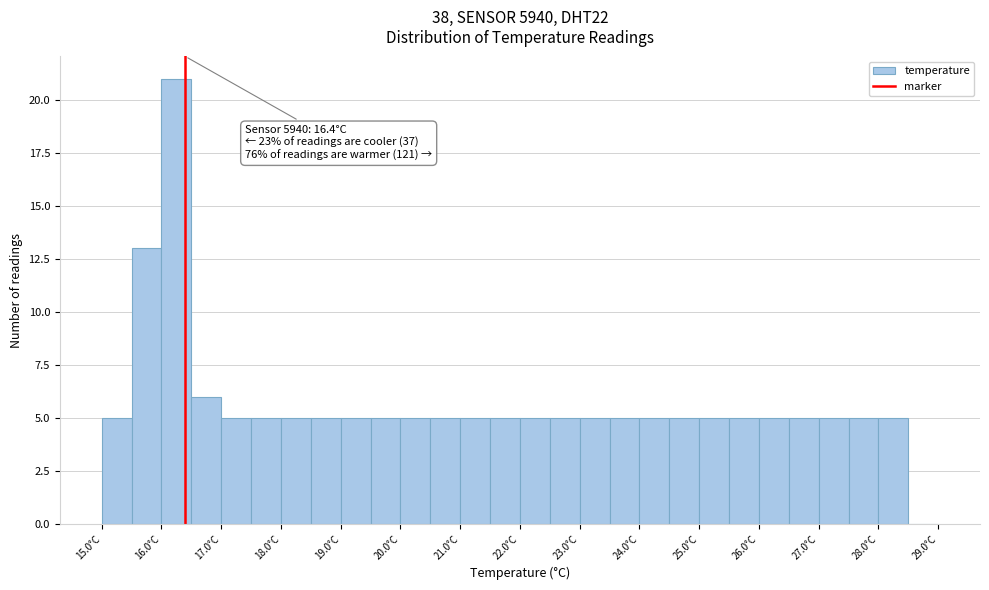

Which range on the x-axis has the tallest bar?

16.0 to 16.5